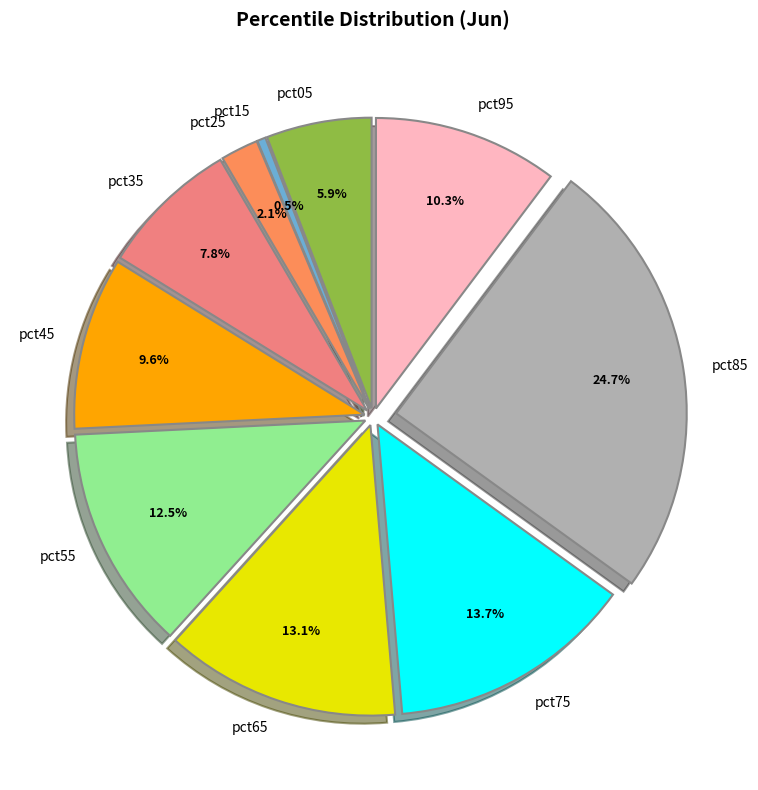

Combined, what portion of the pie is pct75 and pct25?

15.8%